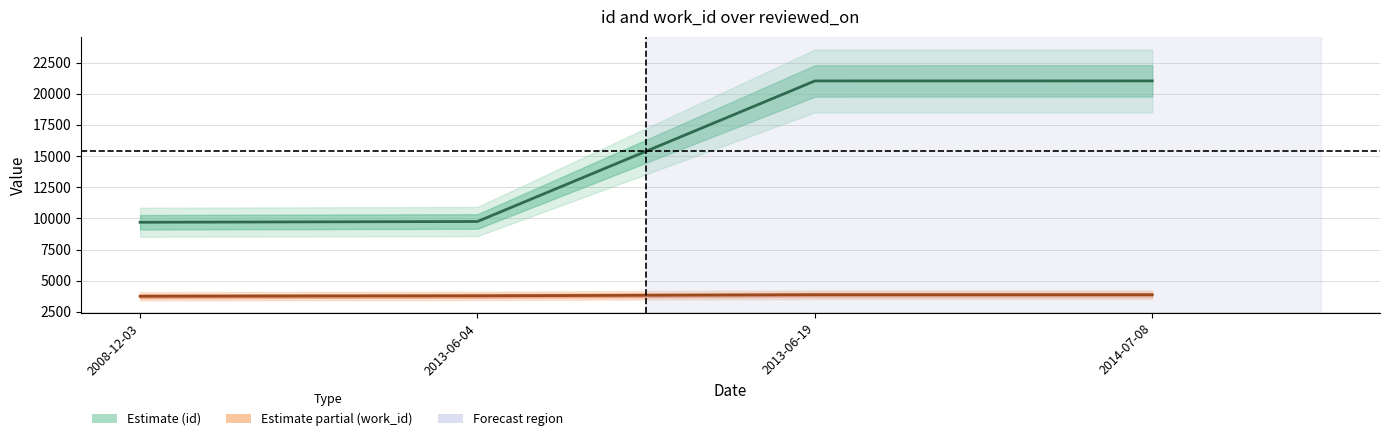

Reading left to right, what are all the values shown in this chart?

id: 2008-12-03=9692	2013-06-04=9754	2013-06-19=21031	2014-07-08=21034
work_id: 2008-12-03=3757	2013-06-04=3790	2013-06-19=3876	2014-07-08=3876